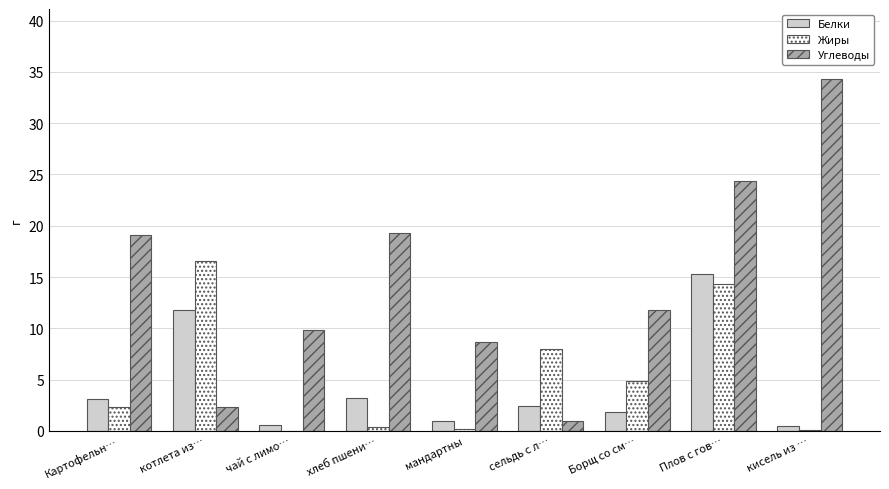

The Белки series shows 5.5 at хлеб пшени…. True or false?

False